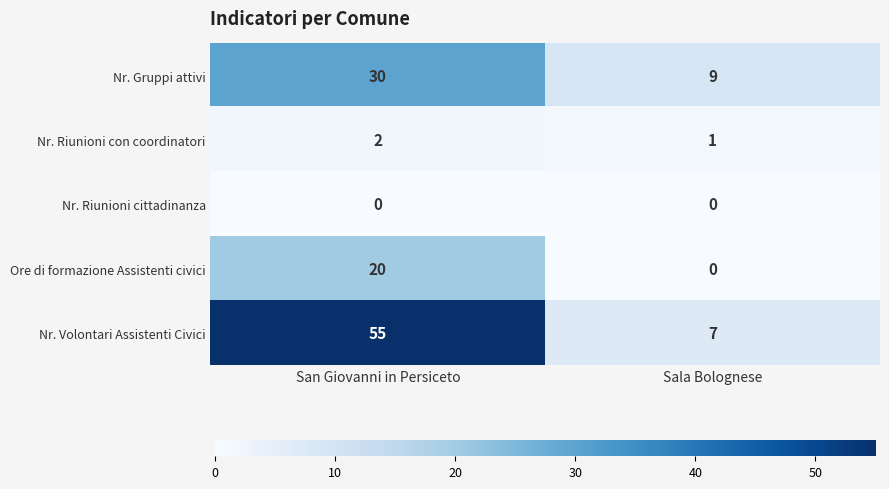

Which series has the largest total across all categories?

Nr. Volontari Assistenti Civici